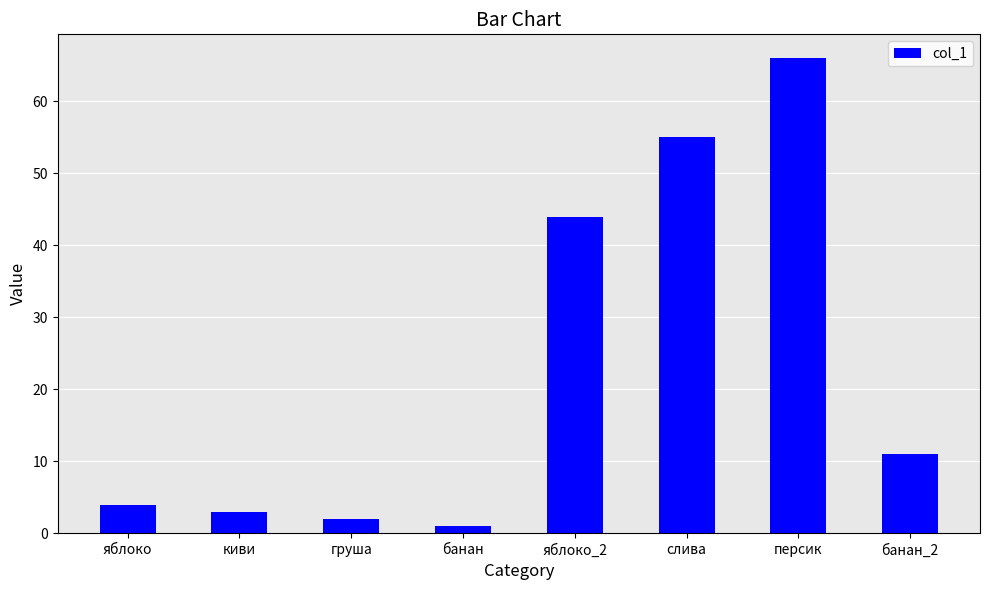

Which category has the highest value across all series?

персик